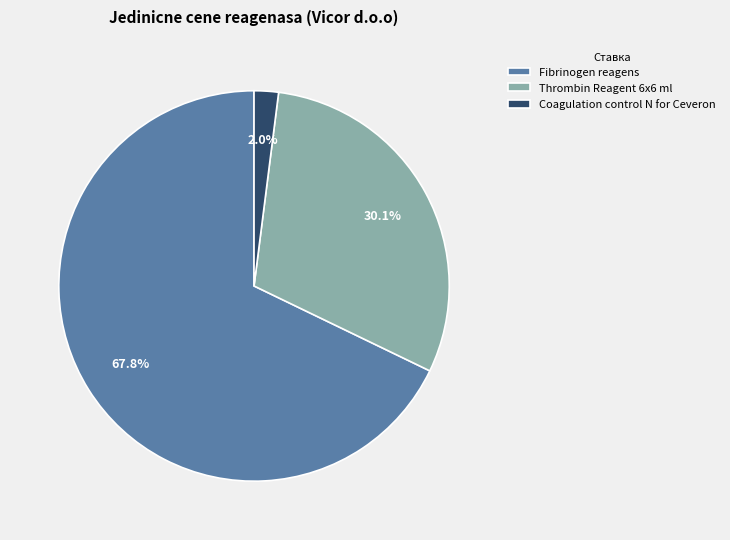

The Thrombin Reagent 6x6 ml slice represents 45% of the pie. True or false?

False